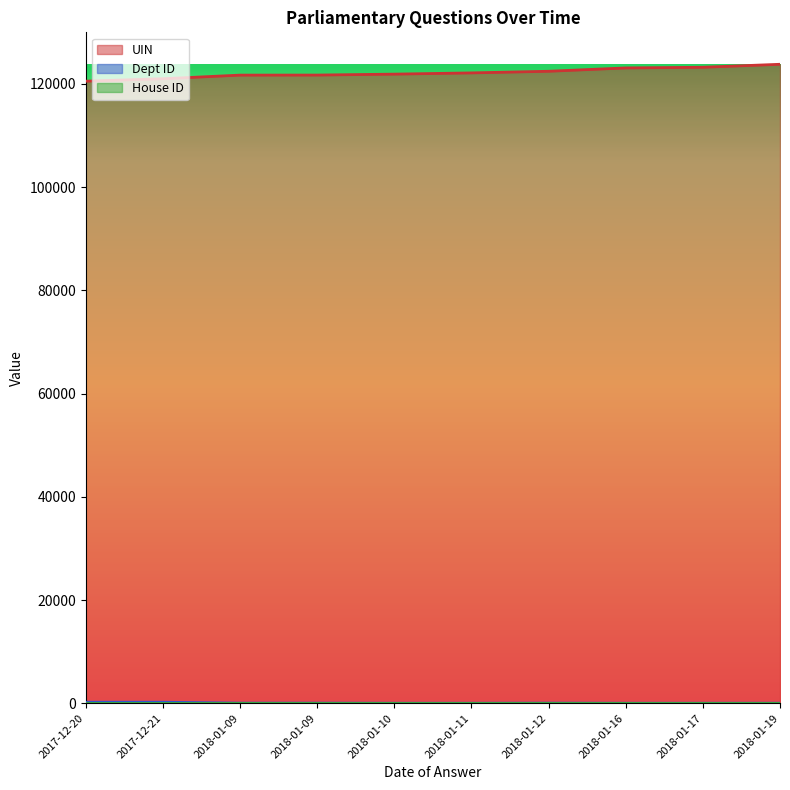

Between 2017-12-20 and 2018-01-09, which series saw the biggest shift?

UIN